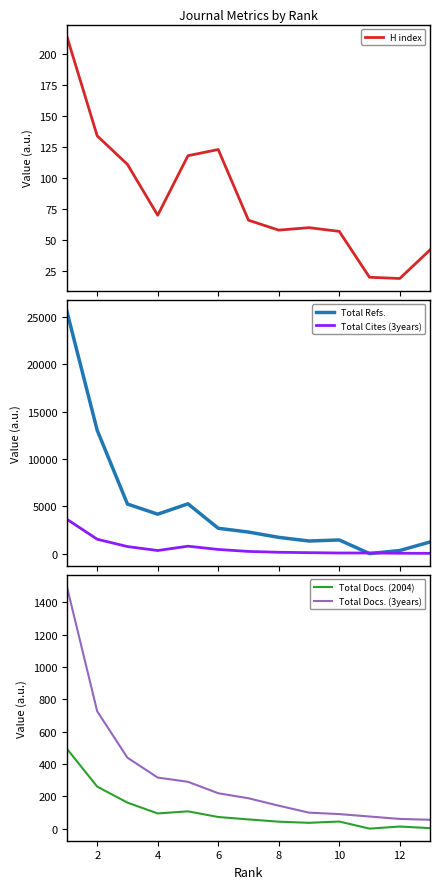

What is the difference between the maximum and minimum values in the Total Cites (3years) series?

3599